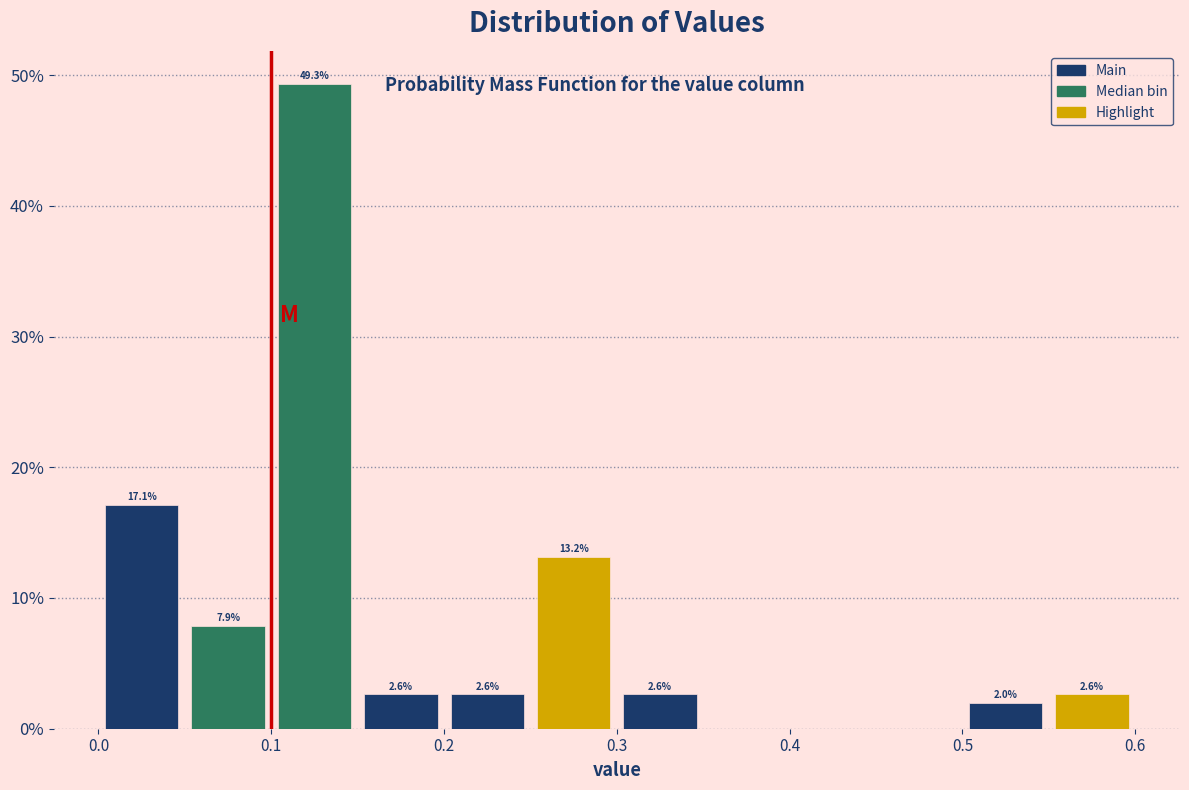

Over which range of the x-axis is the bar tallest?

0.10 to 0.15